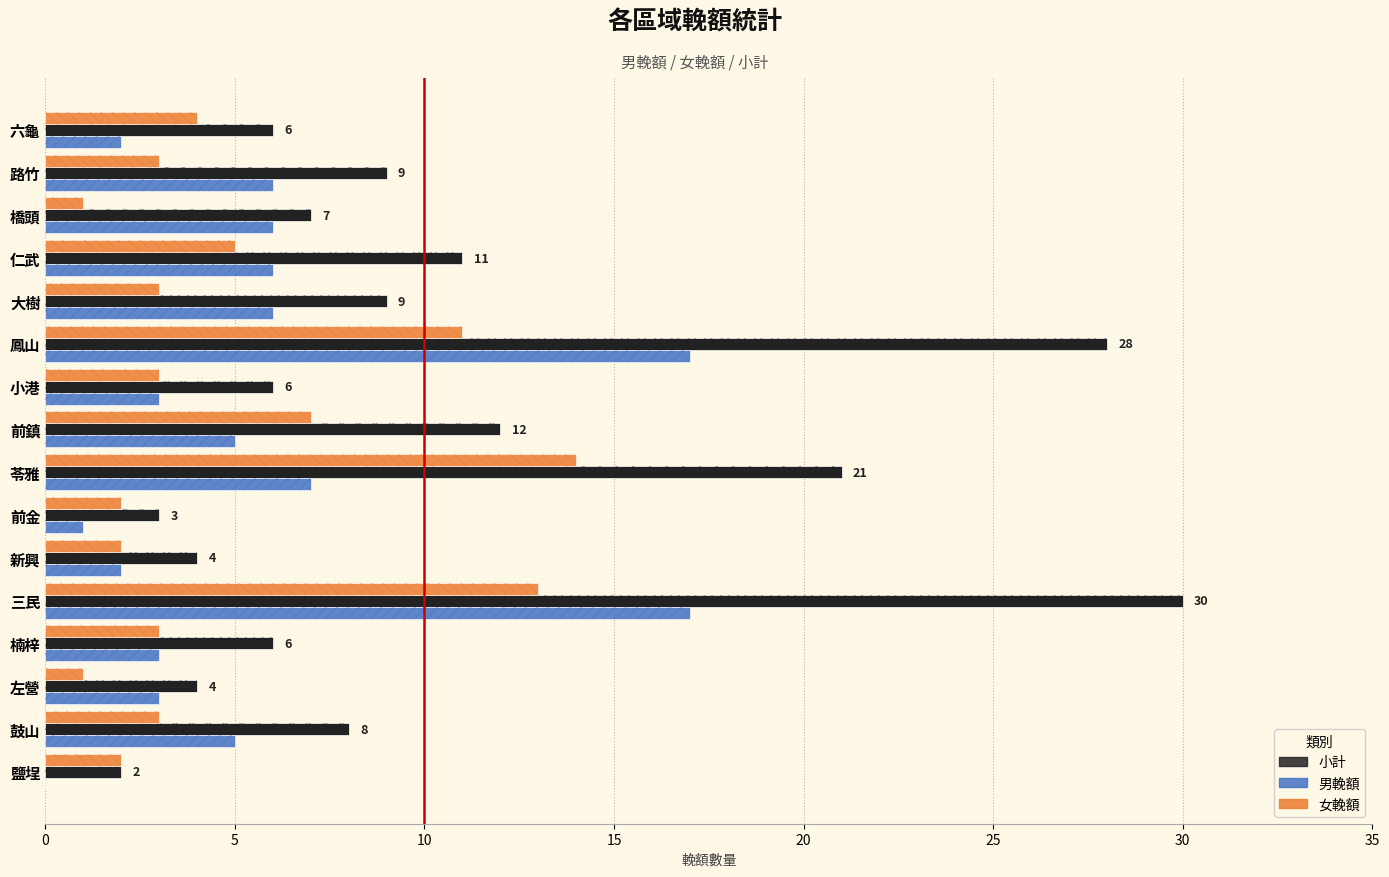

How many values in the 女輓額 series exceed 3?

6